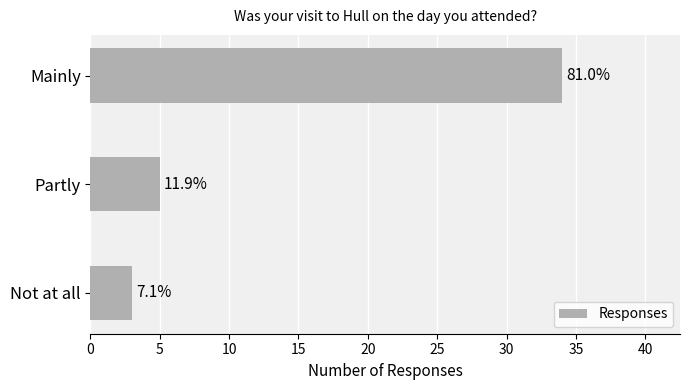

Does the chart contain any negative values?

No